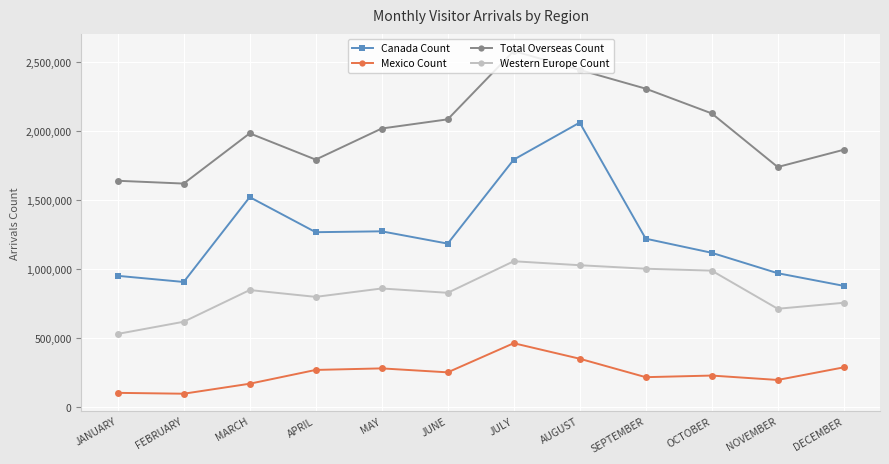

What is the approximate value of Western Europe Count at APRIL, to the nearest 50?

796900